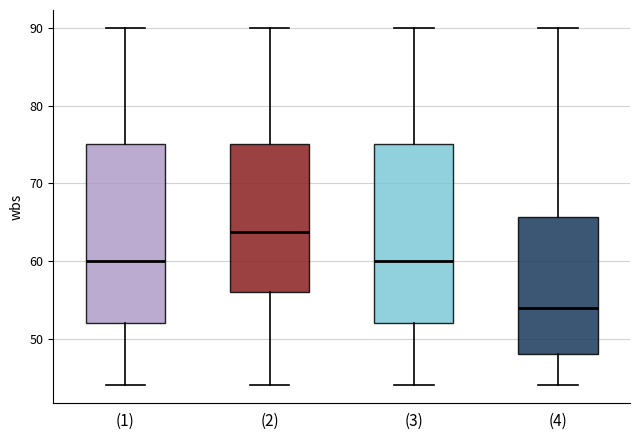

Reading left to right, read every box against the y-axis: the position of its median line, the range the box covers, and the ends of its whiskers. The values are not printed on the chart, so give them approximately, as read against the axis.

(1): median 60, box 52 to 75, whiskers 44 to 90
(2): median 64, box 56 to 75, whiskers 44 to 90
(3): median 60, box 52 to 75, whiskers 44 to 90
(4): median 54, box 48 to 66, whiskers 44 to 90